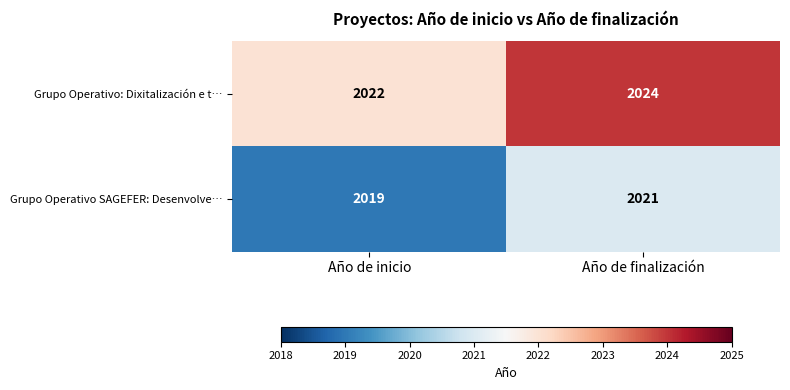

At Año de inicio, list the series in order from smallest to largest.

Grupo Operativo SAGEFER: Desenvolve…, Grupo Operativo: Dixitalización e t…